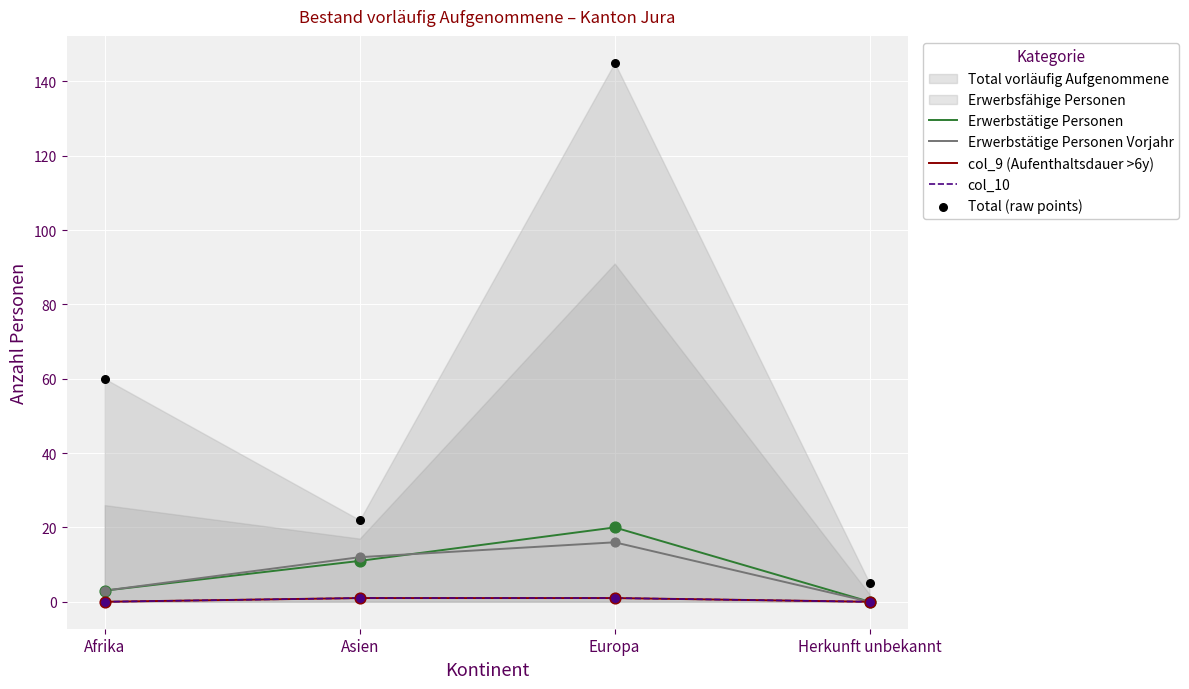

Which series reaches the minimum Y coordinate?

Erwerbstätige Personen